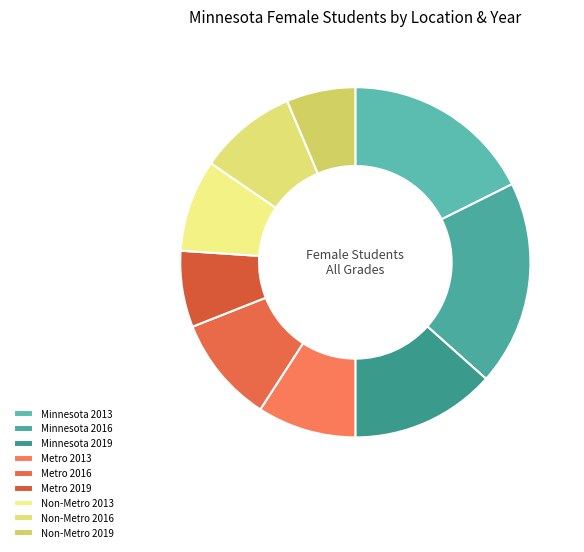

Count the number of slices in the pie.

9